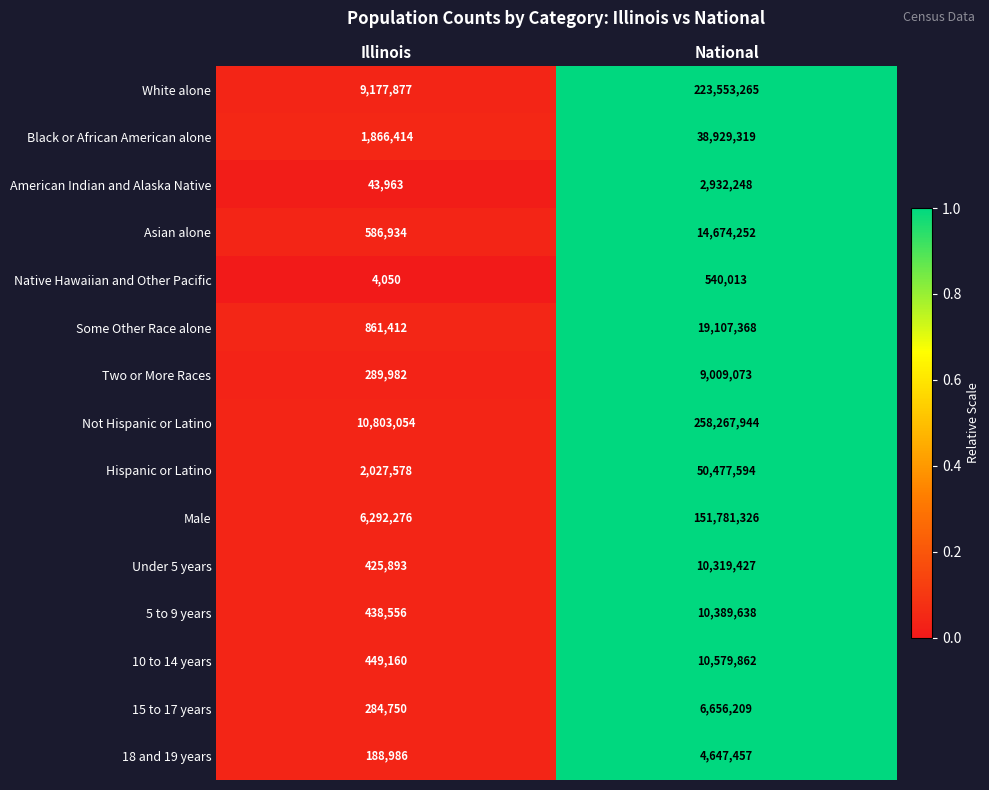

Which series has the widest spread of values?

Not Hispanic or Latino